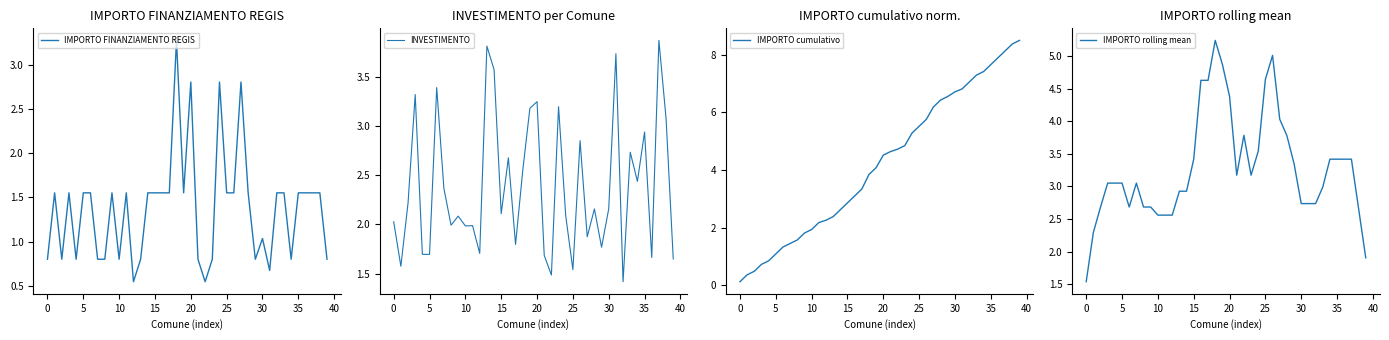

What is the label of the 37th point from the left?

36